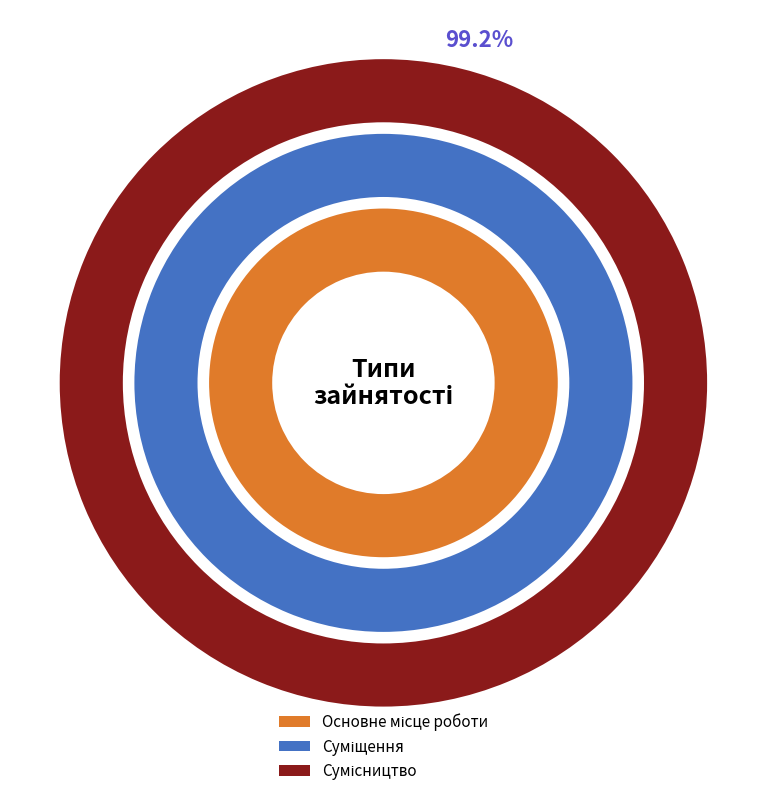

What is the change in value from Основне місце роботи to Сумісництво?

+2